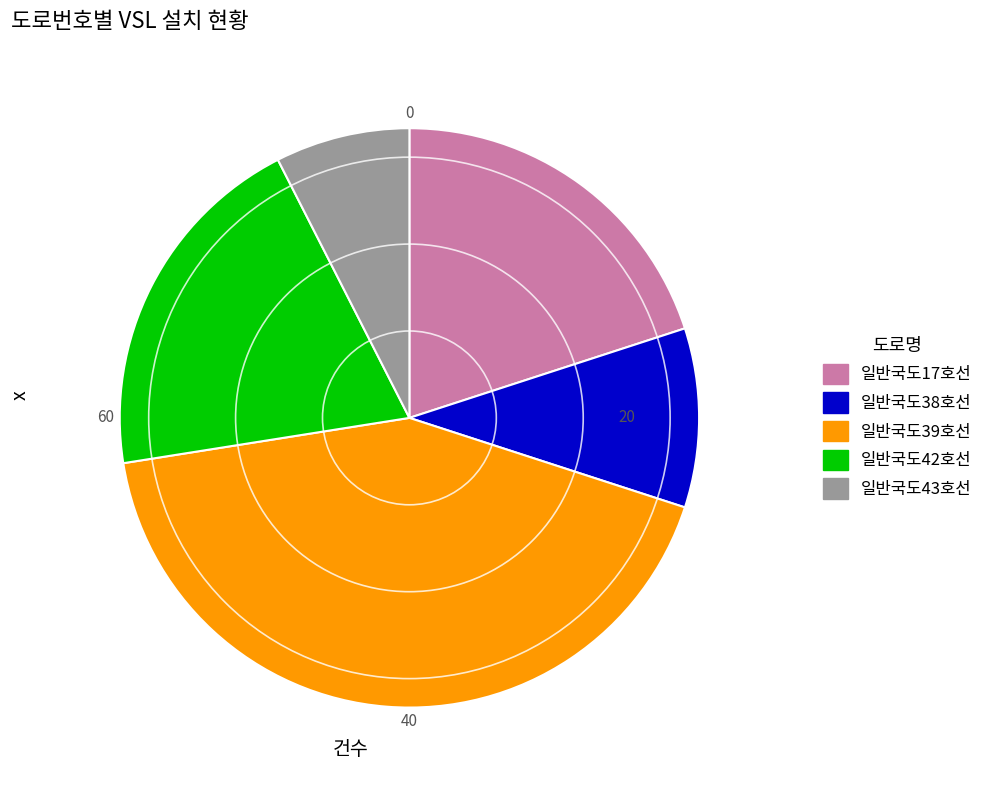

Which has a higher value, 일반국도17호선 or 일반국도39호선?

일반국도39호선